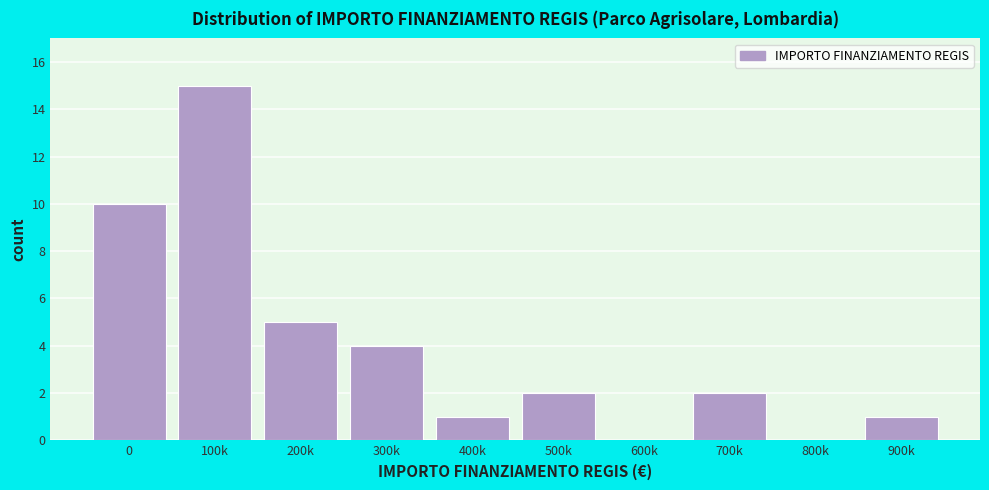

Reading right to left, transcribe all the data shown in this chart.

900k=1	800k=0	700k=2	600k=0	500k=2	400k=1	300k=4	200k=5	100k=15	0=10